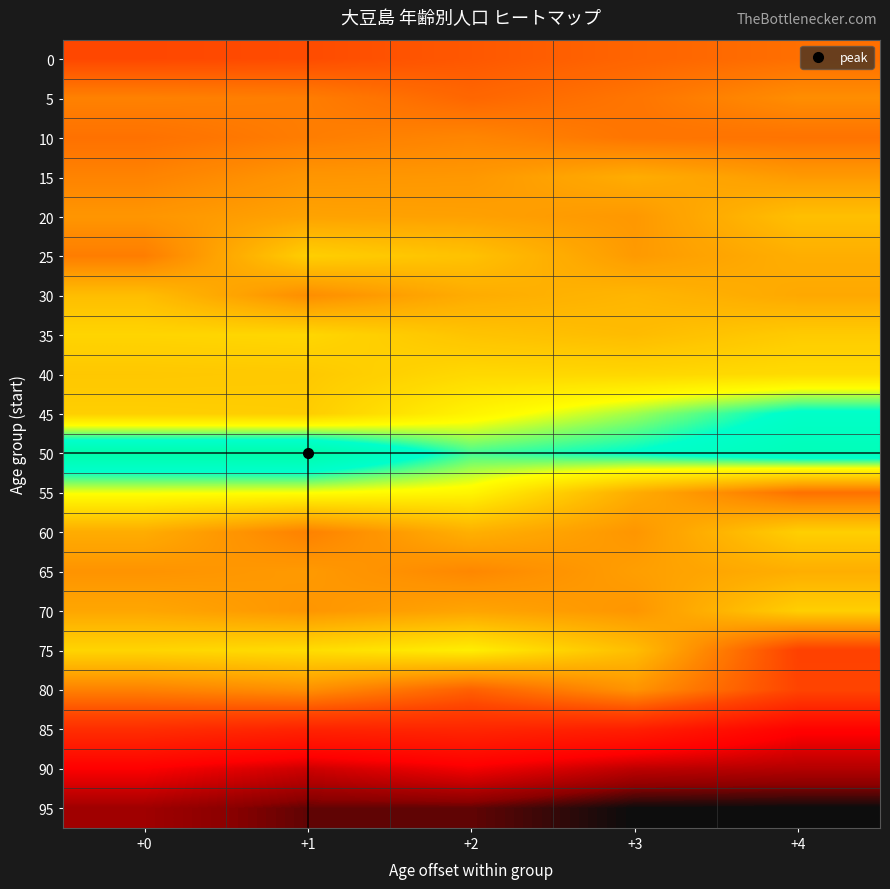

Reading left to right, list all the values displayed in this chart.

0: +0=89	+1=91	+2=97	+3=103	+4=108
5: +0=117	+1=115	+2=104	+3=111	+4=123
10: +0=109	+1=115	+2=119	+3=111	+4=110
15: +0=118	+1=127	+2=128	+3=138	+4=129
20: +0=127	+1=133	+2=132	+3=128	+4=148
25: +0=115	+1=156	+2=149	+3=129	+4=139
30: +0=147	+1=123	+2=138	+3=143	+4=136
35: +0=159	+1=160	+2=150	+3=146	+4=154
40: +0=152	+1=153	+2=161	+3=160	+4=162
45: +0=156	+1=155	+2=175	+3=192	+4=214
50: +0=237	+1=239	+2=203	+3=212	+4=226
55: +0=182	+1=181	+2=176	+3=138	+4=109
60: +0=138	+1=117	+2=140	+3=127	+4=156
65: +0=126	+1=129	+2=120	+3=131	+4=139
70: +0=135	+1=127	+2=134	+3=127	+4=156
75: +0=159	+1=163	+2=172	+3=147	+4=85
80: +0=117	+1=124	+2=101	+3=126	+4=87
85: +0=72	+1=65	+2=67	+3=62	+4=43
90: +0=41	+1=31	+2=39	+3=28	+4=26
95: +0=22	+1=14	+2=14	+3=6	+4=6